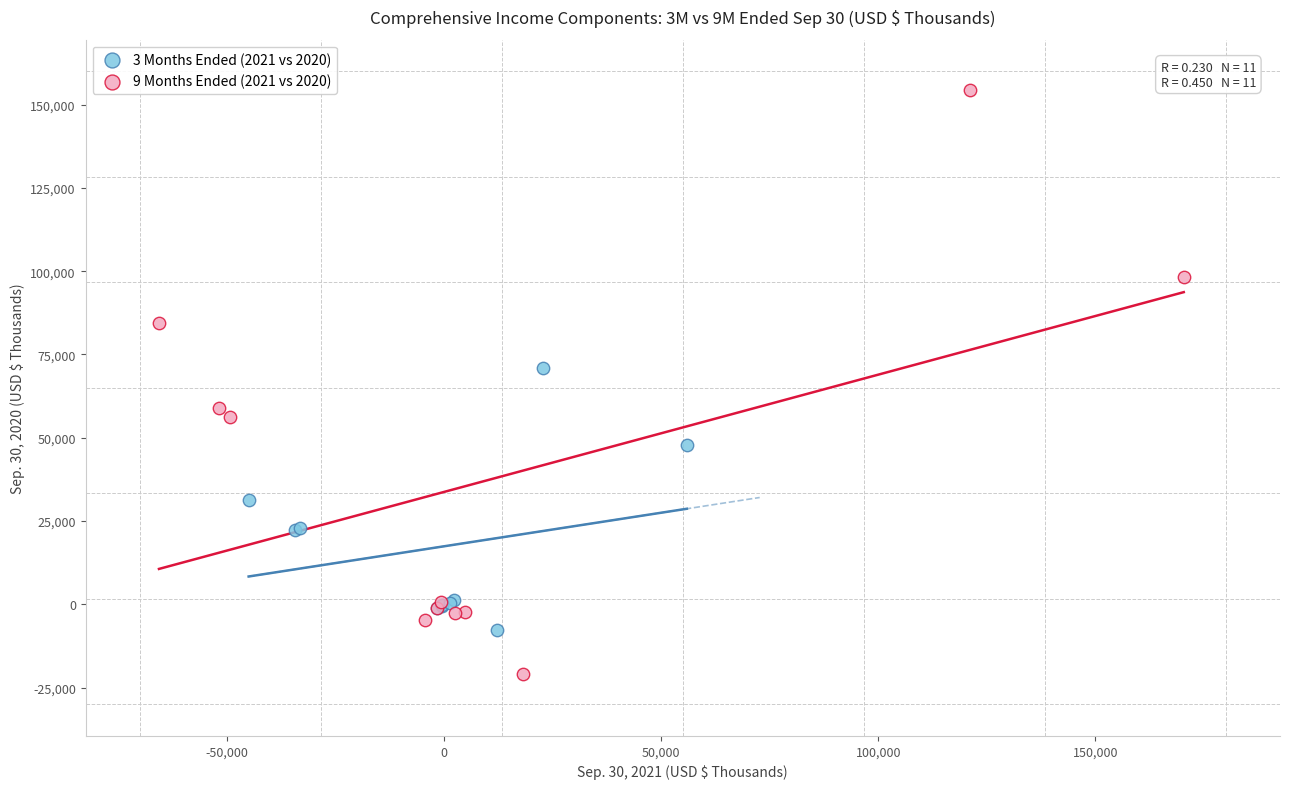

Which series has the largest Y range (max minus min)?

9 Months Ended (2021 vs 2020)